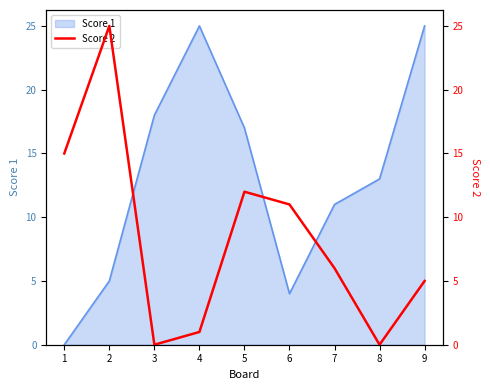

The chart shows a value of 8 at 5. True or false?

False